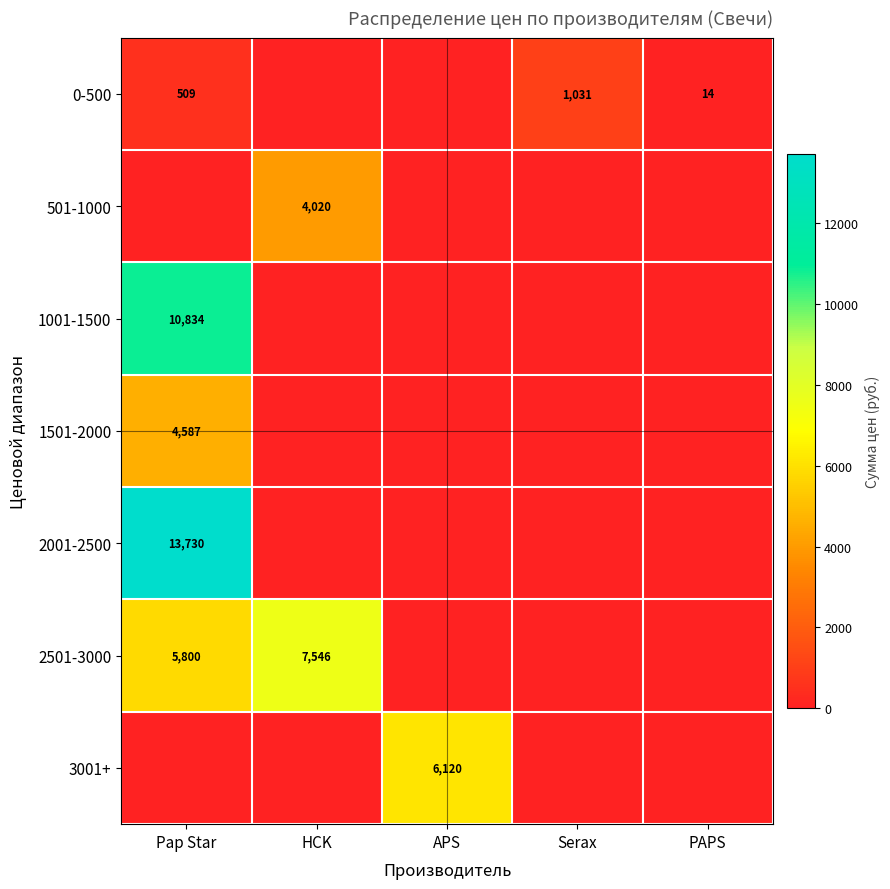

What is the sum of the 2501-3000 values at Pap Star and HCK?

13346